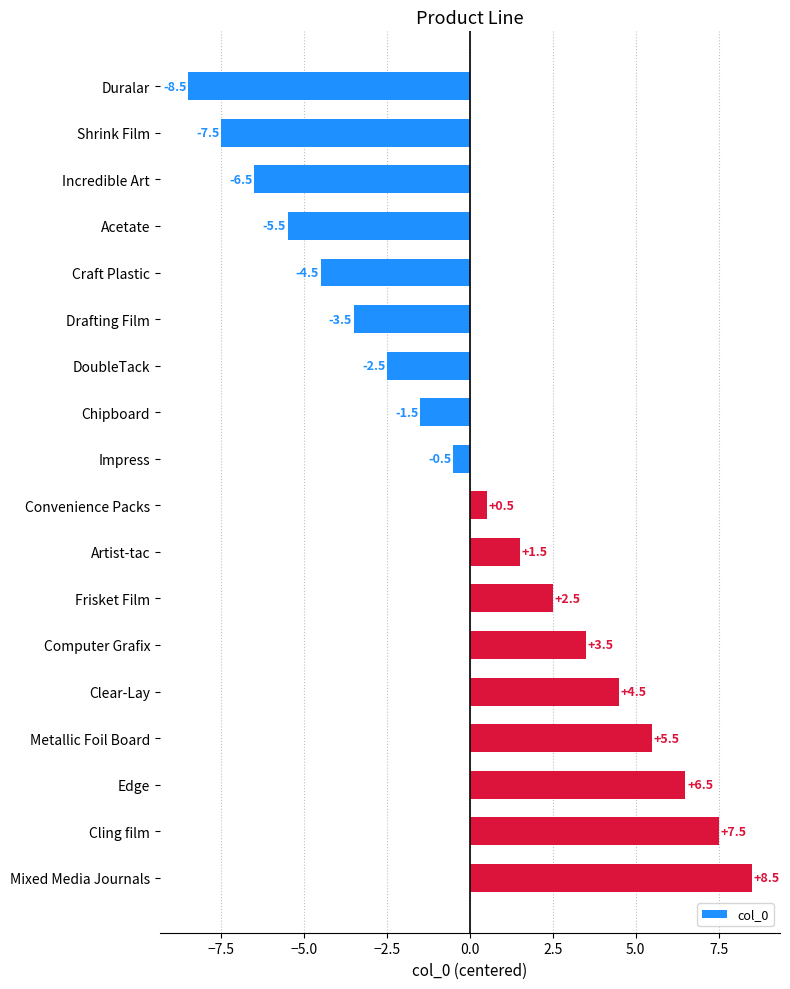

List the labels in order of value, smallest first.

Duralar, Shrink Film, Incredible Art, Acetate, Craft Plastic, Drafting Film, DoubleTack, Chipboard, Impress, Convenience Packs, Artist-tac, Frisket Film, Computer Grafix, Clear-Lay, Metallic Foil Board, Edge, Cling film, Mixed Media Journals